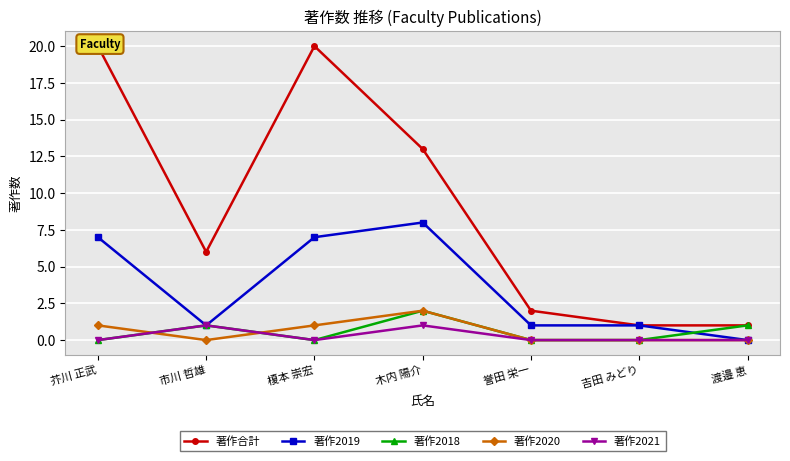

Reading left to right, transcribe all the data shown in this chart.

著作合計: 20	6	20	13	2	1	1
著作2019: 7	1	7	8	1	1	0
著作2018: 0	1	0	2	0	0	1
著作2020: 1	0	1	2	0	0	0
著作2021: 0	1	0	1	0	0	0